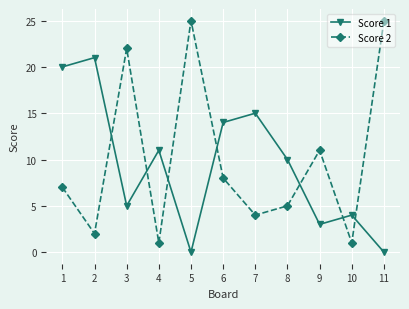

What is the difference between the second highest and second lowest values in the Score 1 series?

20